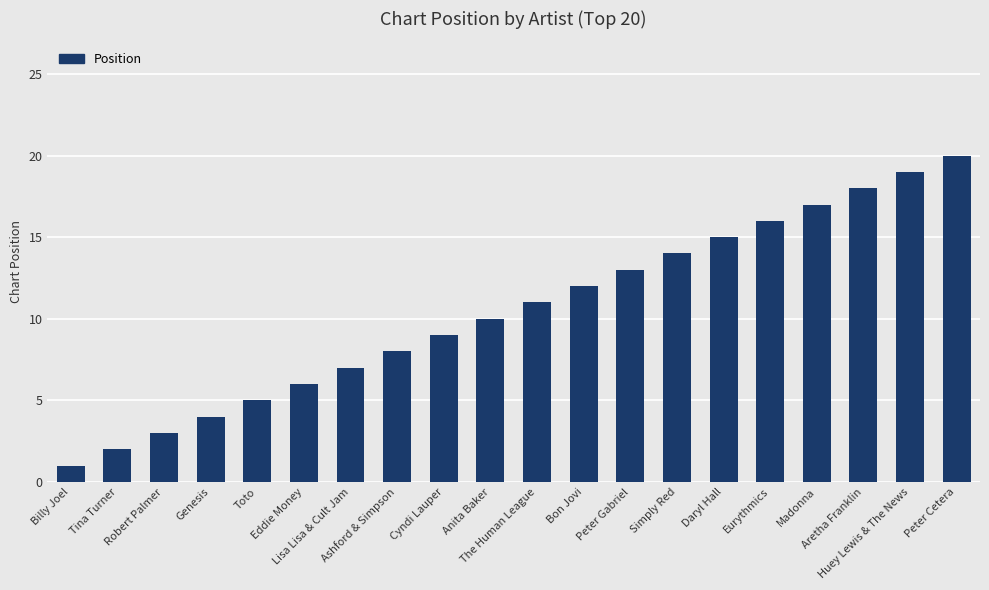

The value at Madonna is 17. True or false?

True